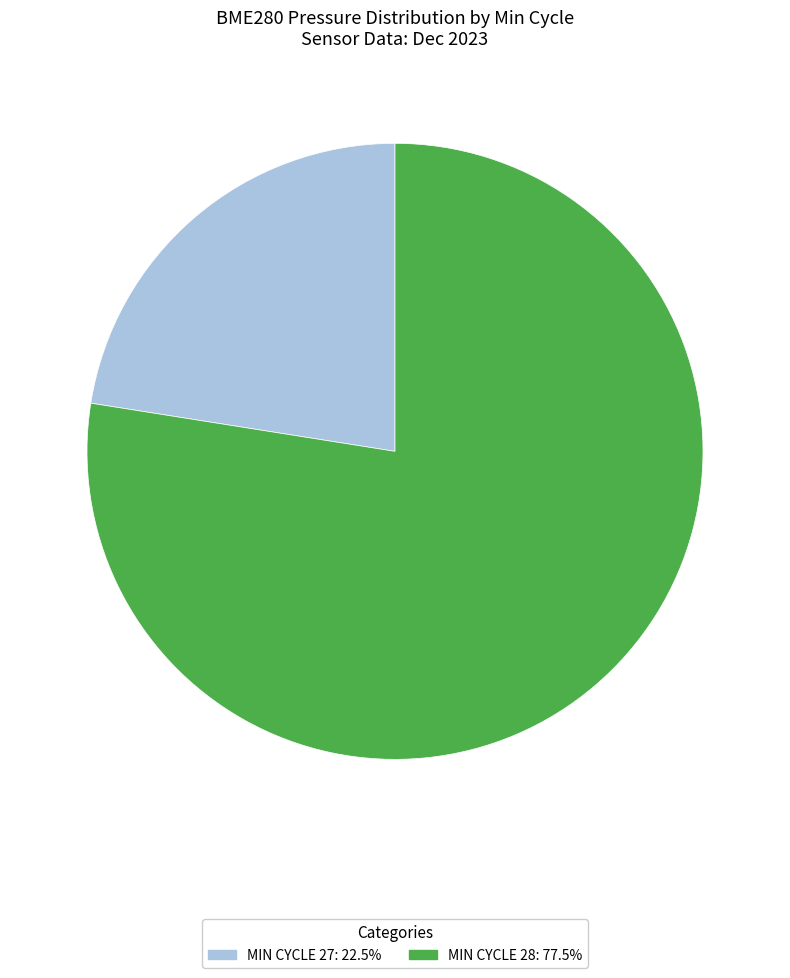

Is there a majority slice in this chart?

Yes